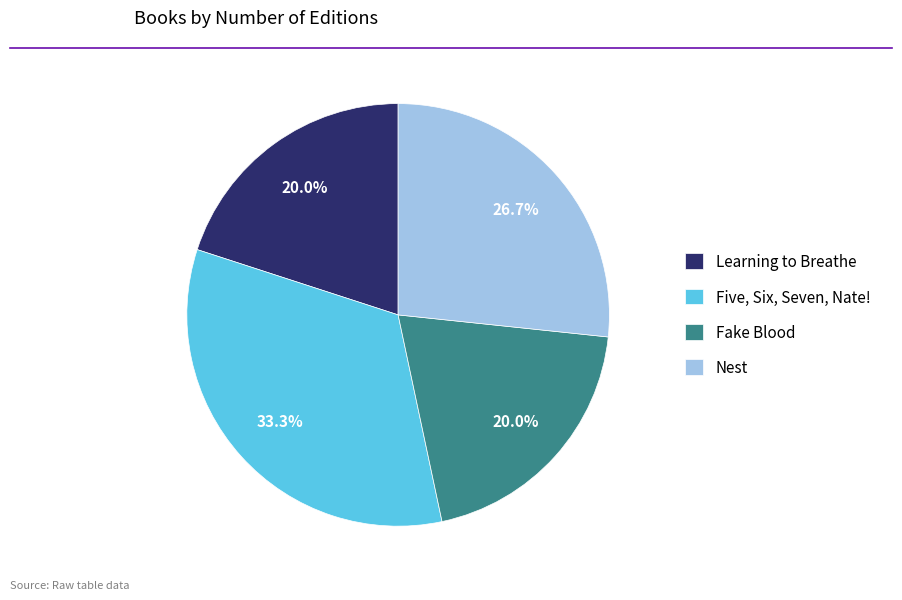

Does any single category account for the majority?

No